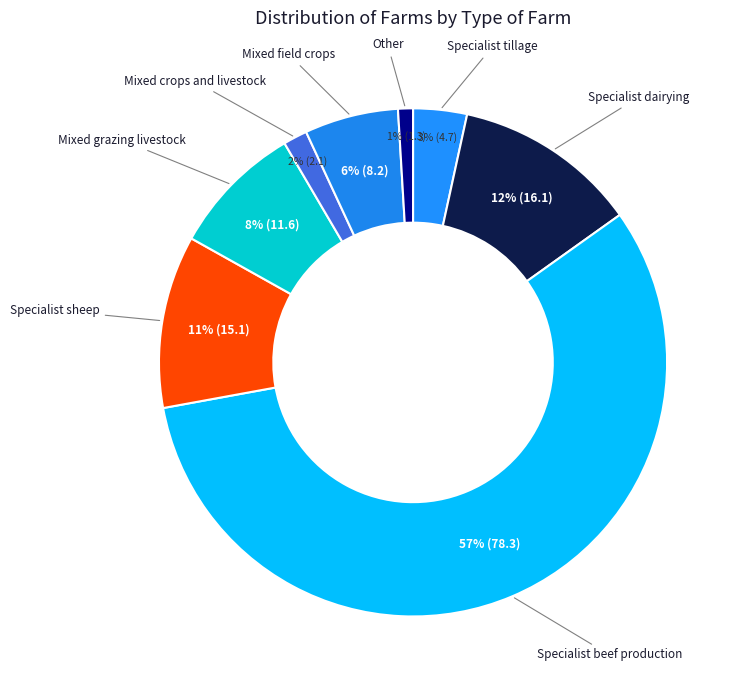

To the nearest percent, what is the average slice percentage?

12%